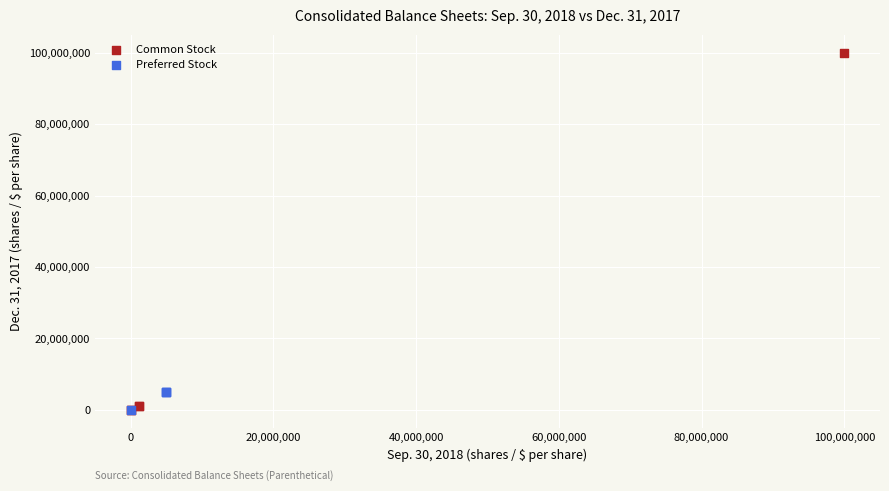

Which series reaches the maximum Y coordinate?

Common Stock